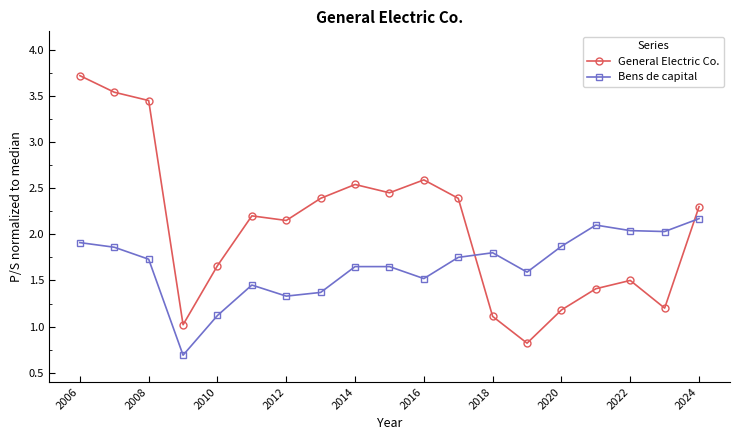

True or false: Bens de capital has more than 2 interior local peaks.

True